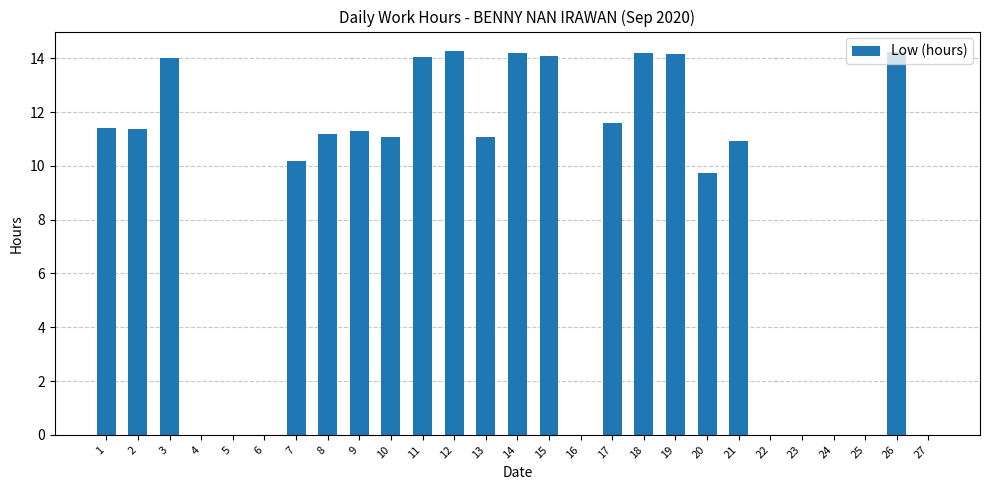

What value does the data have at 12?

14.3